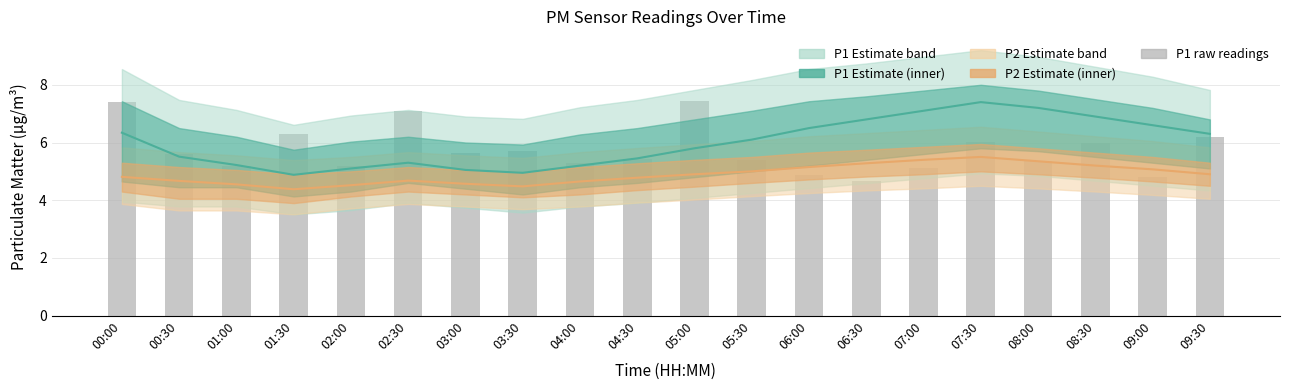

Rank the categories by P1 Estimate value from lowest to highest.

01:30, 03:30, 03:00, 02:00, 04:00, 01:00, 02:30, 04:30, 00:30, 05:00, 05:30, 09:30, 00:00, 06:00, 09:00, 06:30, 08:30, 07:00, 08:00, 07:30